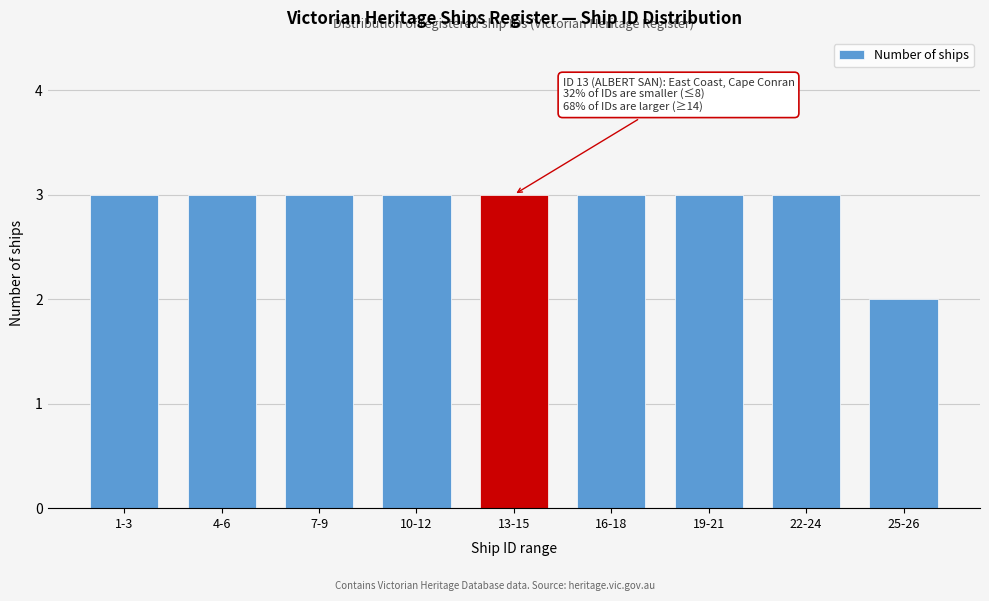

Reading right to left, extract all data points from this chart.

2	3	3	3	3	3	3	3	3